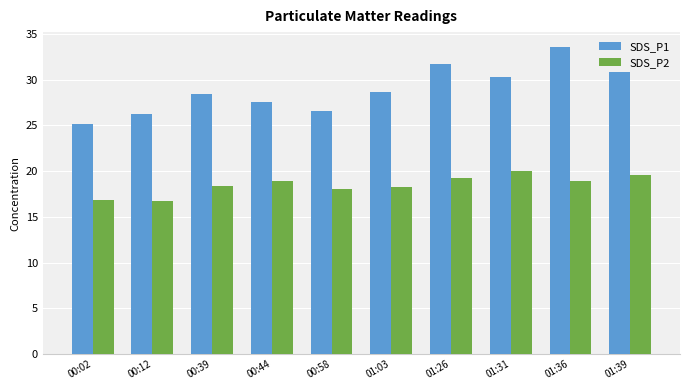

Which series has the largest total across all categories?

SDS_P1